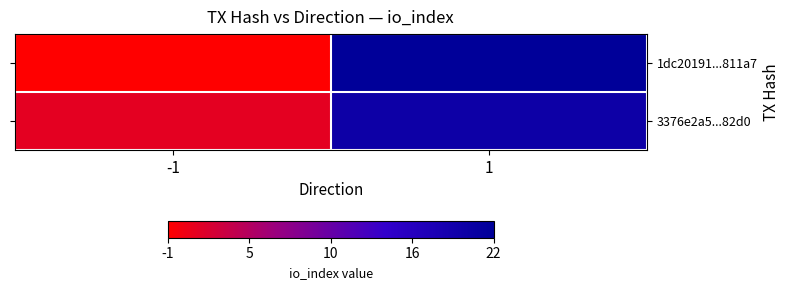

How many categories are shown in the chart?

2